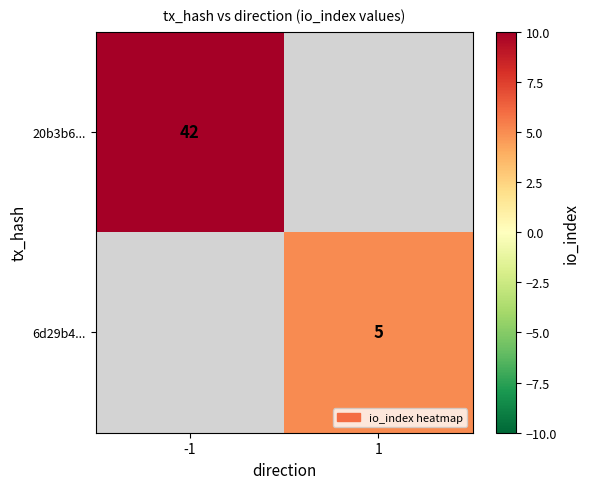

True or false: 6d29b4... has a value of 7 at 1.

False